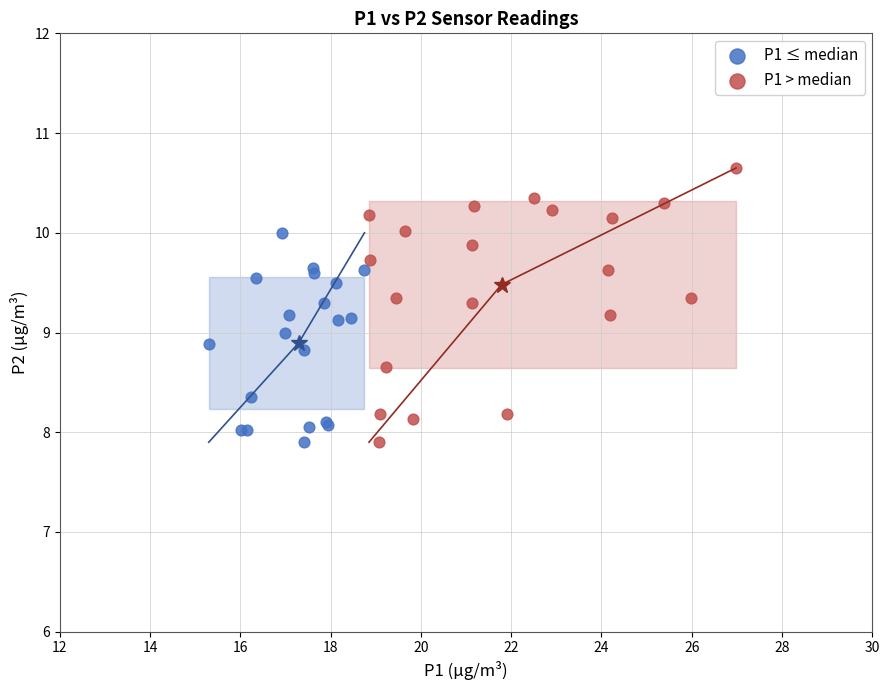

Which series contains the highest Y value?

P1 > median